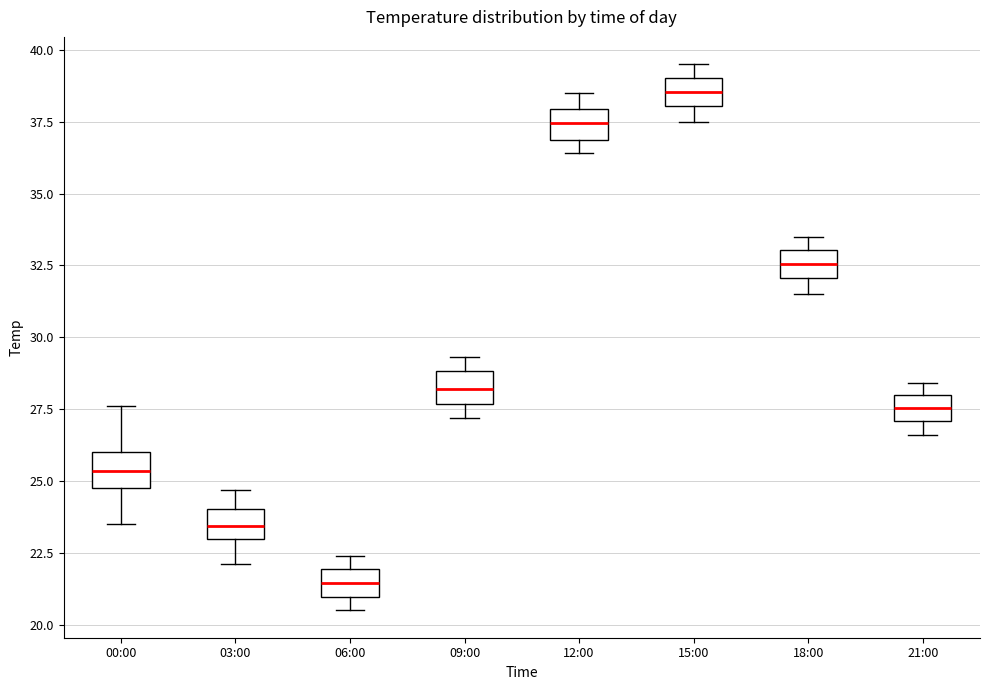

Reading left to right, transcribe this box plot: for each box, give where its median line is, the range the box spans, and where its two whiskers end, as read against the y-axis. The values are not printed on the chart, so give them approximately, as read against the axis.

00:00: median 25.5, box 25.0 to 26.0, whiskers 23.5 to 27.5
03:00: median 23.5, box 23.0 to 24.0, whiskers 22.0 to 24.5
06:00: median 21.5, box 21.0 to 22.0, whiskers 20.5 to 22.5
09:00: median 28.0, box 27.5 to 29.0, whiskers 27.0 to 29.5
12:00: median 37.5, box 37.0 to 38.0, whiskers 36.5 to 38.5
15:00: median 38.5, box 38.0 to 39.0, whiskers 37.5 to 39.5
18:00: median 32.5, box 32.0 to 33.0, whiskers 31.5 to 33.5
21:00: median 27.5, box 27.0 to 28.0, whiskers 26.5 to 28.5